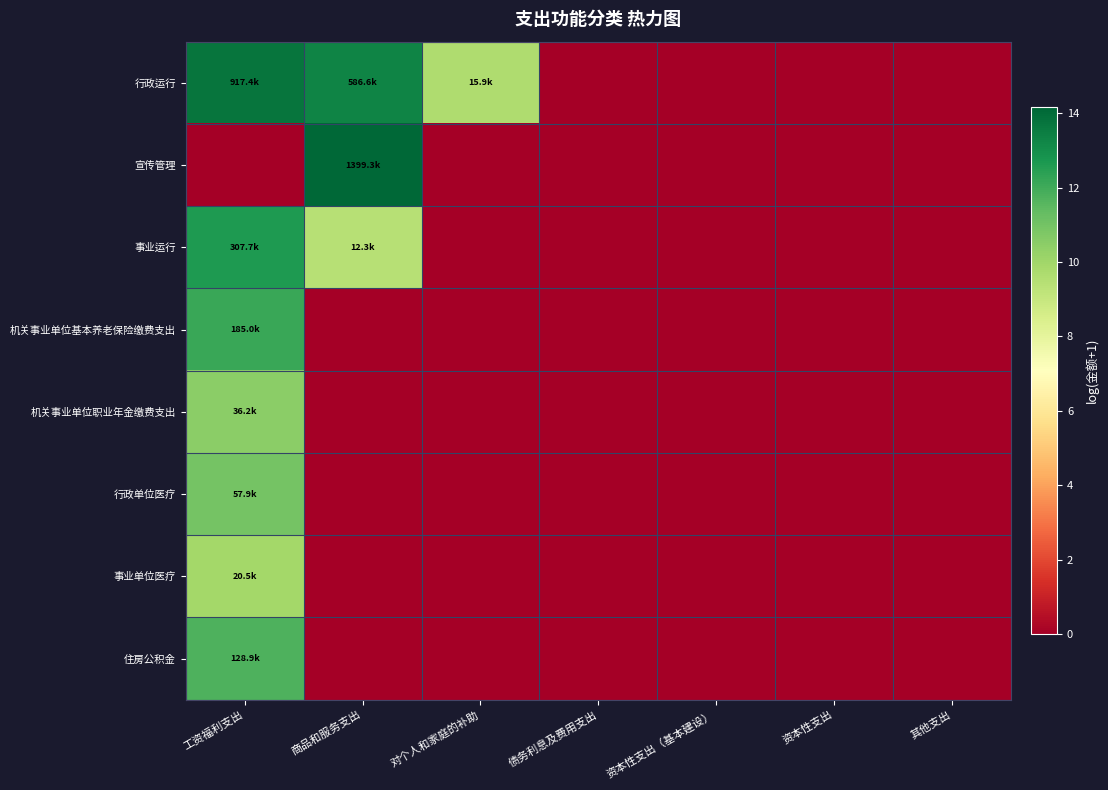

Reading left to right, transcribe all the data shown in this chart.

行政运行: 工资福利支出=13.7	商品和服务支出=13.3	对个人和家庭的补助=9.7	债务利息及费用支出=0.0	资本性支出（基本建设）=0.0	资本性支出=0.0	其他支出=0.0
宣传管理: 工资福利支出=0.0	商品和服务支出=14.2	对个人和家庭的补助=0.0	债务利息及费用支出=0.0	资本性支出（基本建设）=0.0	资本性支出=0.0	其他支出=0.0
事业运行: 工资福利支出=12.6	商品和服务支出=9.4	对个人和家庭的补助=0.0	债务利息及费用支出=0.0	资本性支出（基本建设）=0.0	资本性支出=0.0	其他支出=0.0
机关事业单位基本养老保险缴费支出: 工资福利支出=12.1	商品和服务支出=0.0	对个人和家庭的补助=0.0	债务利息及费用支出=0.0	资本性支出（基本建设）=0.0	资本性支出=0.0	其他支出=0.0
机关事业单位职业年金缴费支出: 工资福利支出=10.5	商品和服务支出=0.0	对个人和家庭的补助=0.0	债务利息及费用支出=0.0	资本性支出（基本建设）=0.0	资本性支出=0.0	其他支出=0.0
行政单位医疗: 工资福利支出=11.0	商品和服务支出=0.0	对个人和家庭的补助=0.0	债务利息及费用支出=0.0	资本性支出（基本建设）=0.0	资本性支出=0.0	其他支出=0.0
事业单位医疗: 工资福利支出=9.9	商品和服务支出=0.0	对个人和家庭的补助=0.0	债务利息及费用支出=0.0	资本性支出（基本建设）=0.0	资本性支出=0.0	其他支出=0.0
住房公积金: 工资福利支出=11.8	商品和服务支出=0.0	对个人和家庭的补助=0.0	债务利息及费用支出=0.0	资本性支出（基本建设）=0.0	资本性支出=0.0	其他支出=0.0